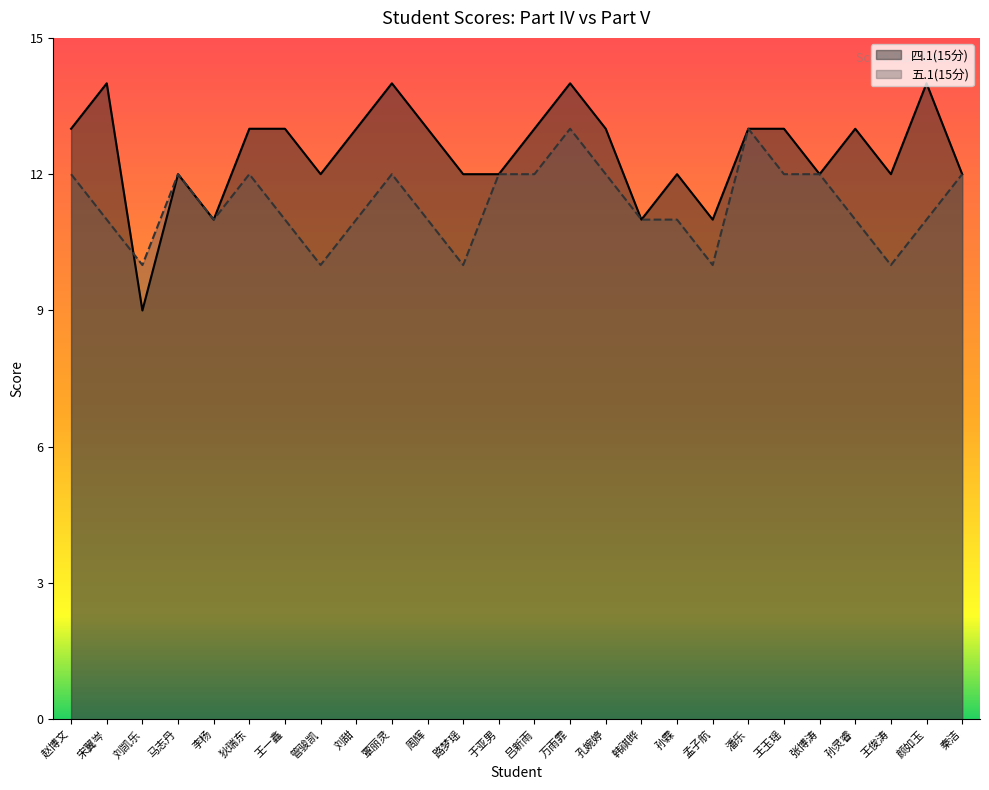

What is the total value across all series at 狄瑞东?

25